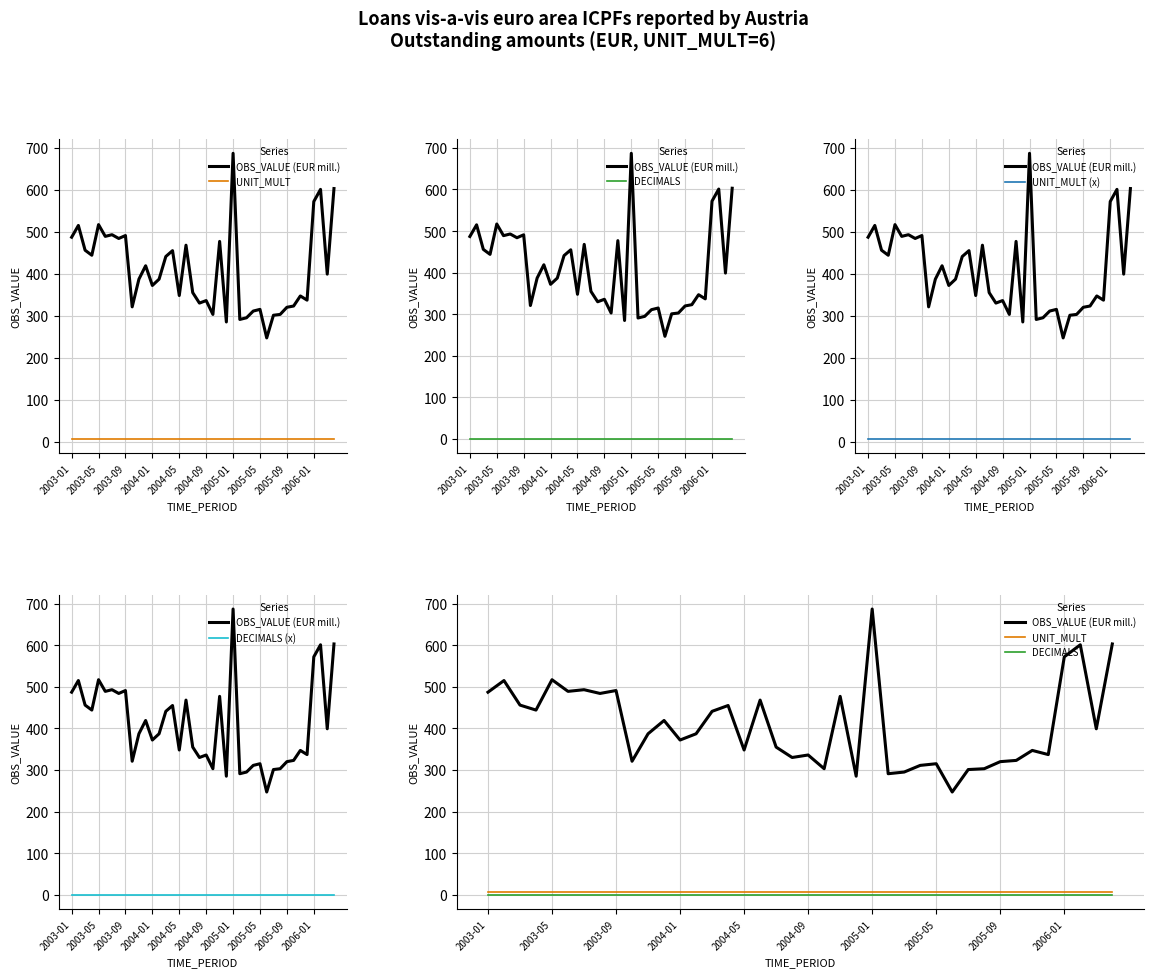

Reading left to right, extract all data points from this chart.

OBS_VALUE (EUR mill.): 487	515	456	444	517	489	493	484	491	321	387	419	372	387	441	455	348	468	355	330	336	303	477	285	687	291	295	311	315	247	301	303	320	323	347	337	572	601	399	603
UNIT_MULT: 6	6	6	6	6	6	6	6	6	6	6	6	6	6	6	6	6	6	6	6	6	6	6	6	6	6	6	6	6	6	6	6	6	6	6	6	6	6	6	6
DECIMALS: 0	0	0	0	0	0	0	0	0	0	0	0	0	0	0	0	0	0	0	0	0	0	0	0	0	0	0	0	0	0	0	0	0	0	0	0	0	0	0	0
UNIT_MULT (x): 6	6	6	6	6	6	6	6	6	6	6	6	6	6	6	6	6	6	6	6	6	6	6	6	6	6	6	6	6	6	6	6	6	6	6	6	6	6	6	6
DECIMALS (x): 0	0	0	0	0	0	0	0	0	0	0	0	0	0	0	0	0	0	0	0	0	0	0	0	0	0	0	0	0	0	0	0	0	0	0	0	0	0	0	0